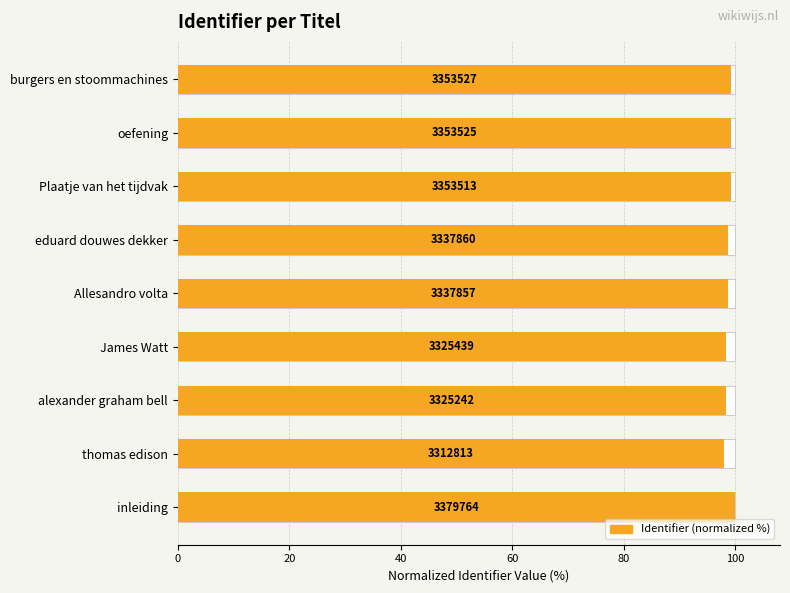

What is the difference between the maximum and minimum values?

2.0